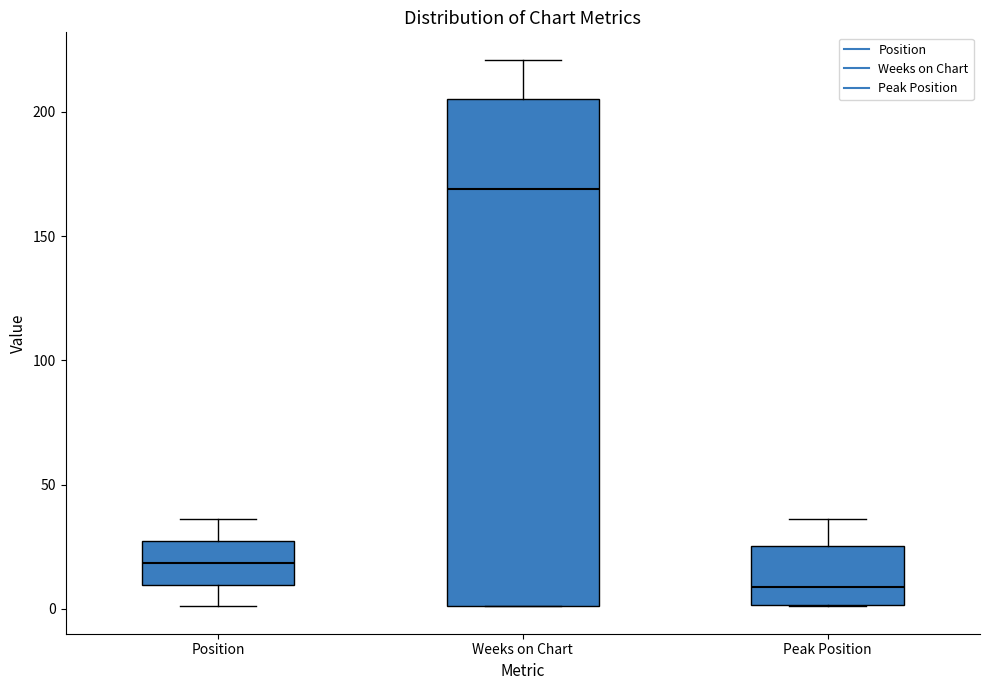

Which box is the tallest, from its lower edge to its upper edge?

Weeks on Chart